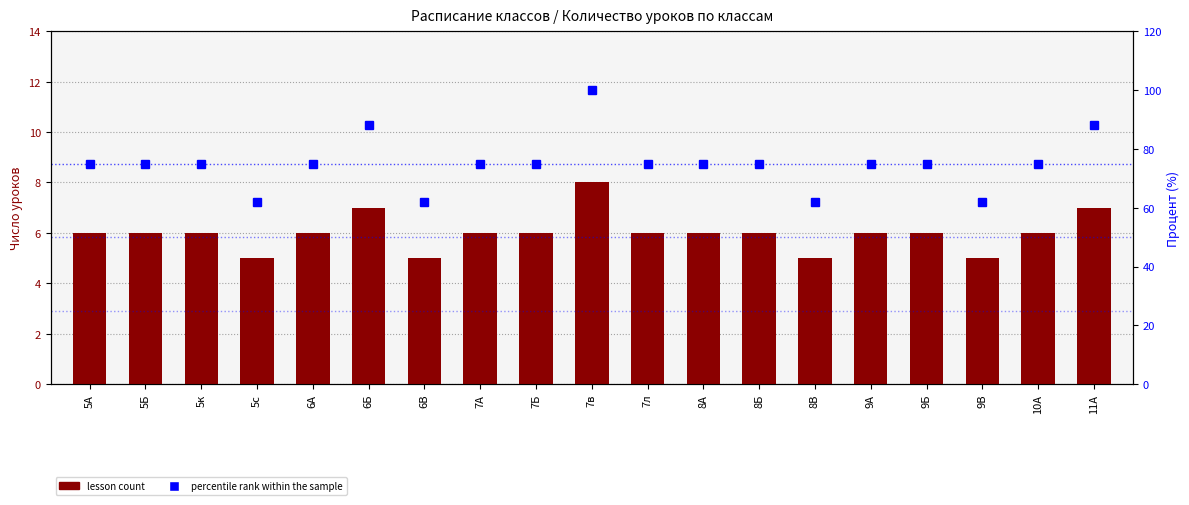

What is the value of the percentile rank within the sample bar at the 9th from the left?

75